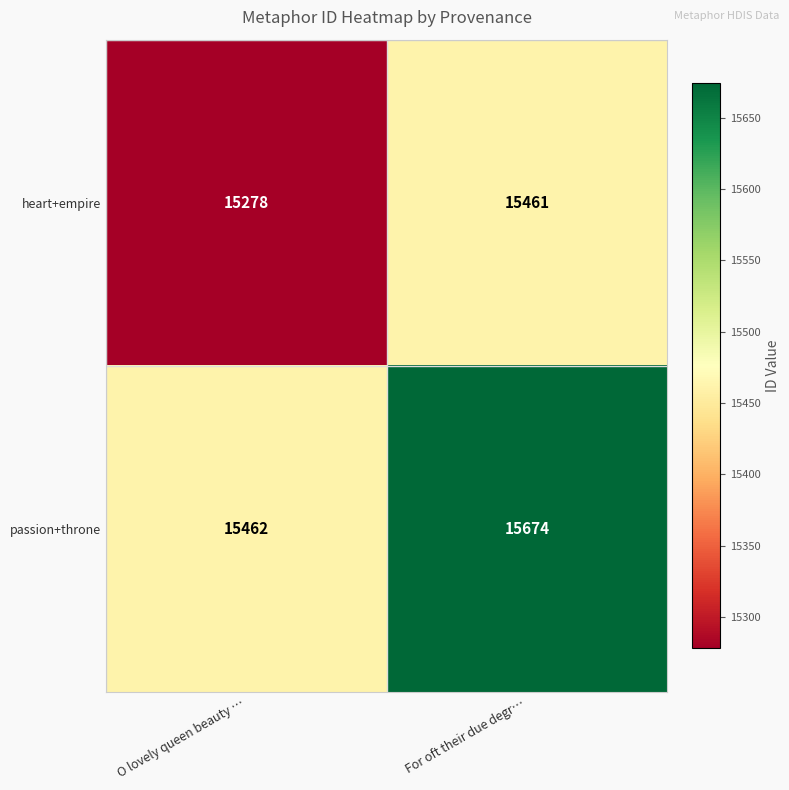

Which series has the largest total across all categories?

passion+throne